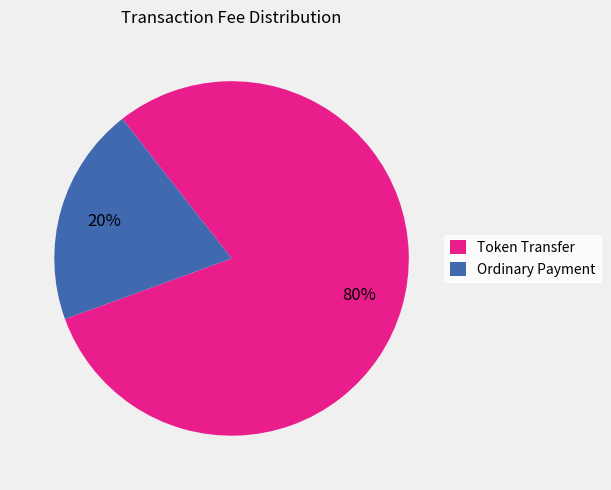

The Token Transfer slice represents 69% of the pie. True or false?

False